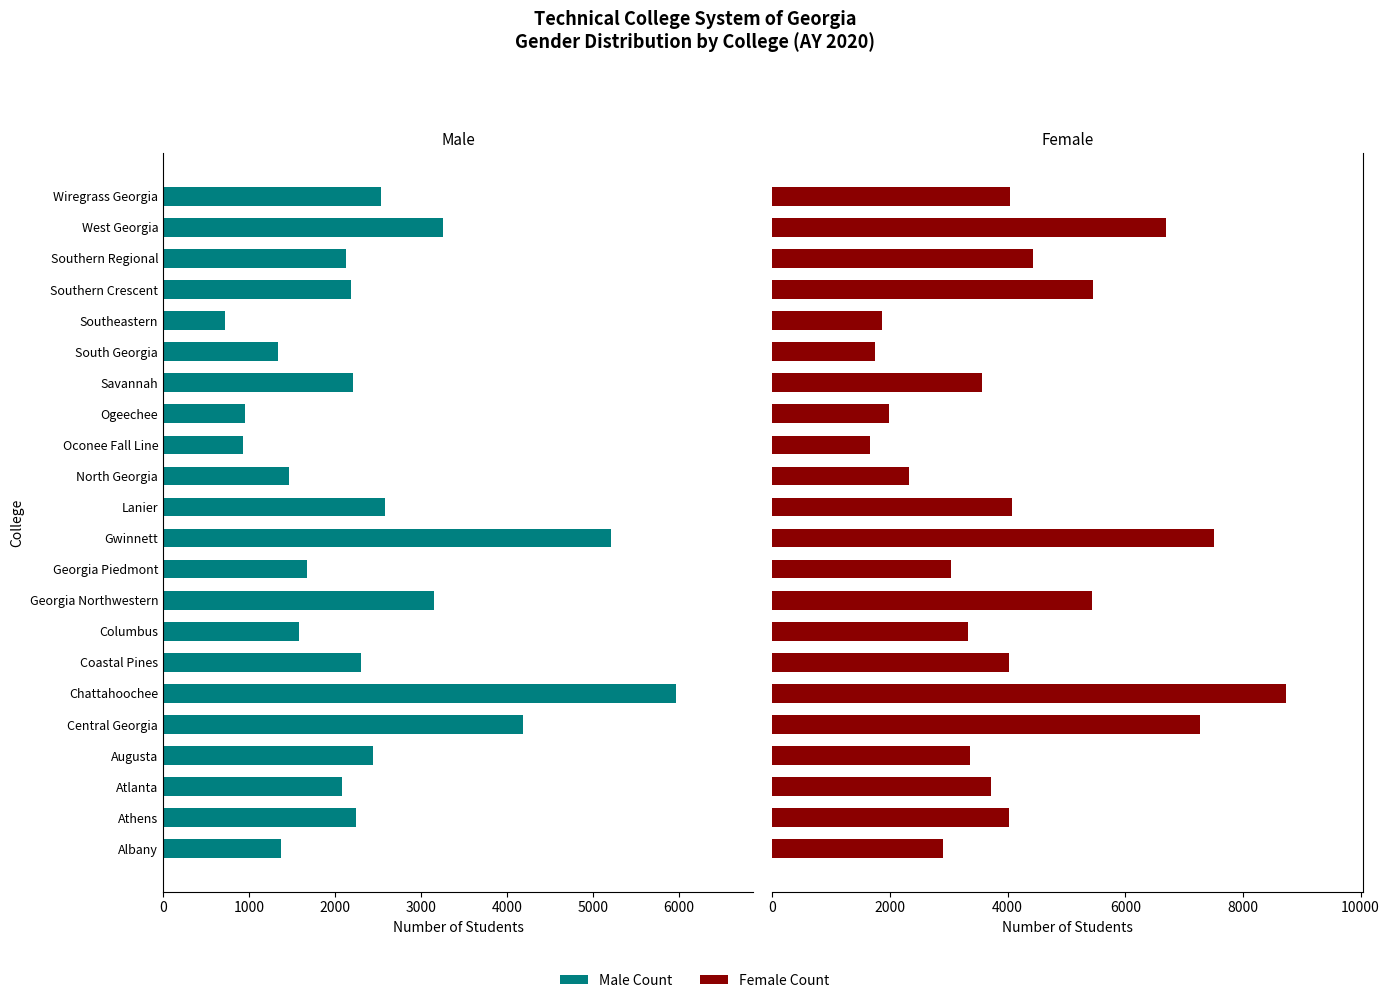

What is the difference between the maximum and minimum values in the Female Count series?

7067